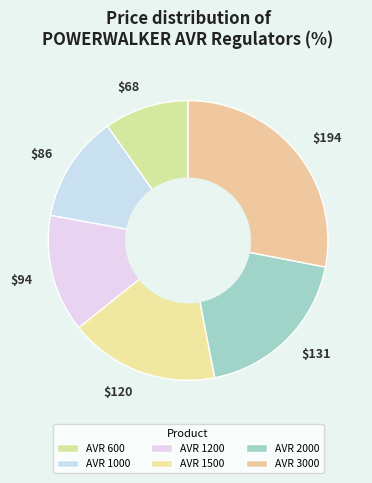

Is it true that $94 is 14% of the pie?

True